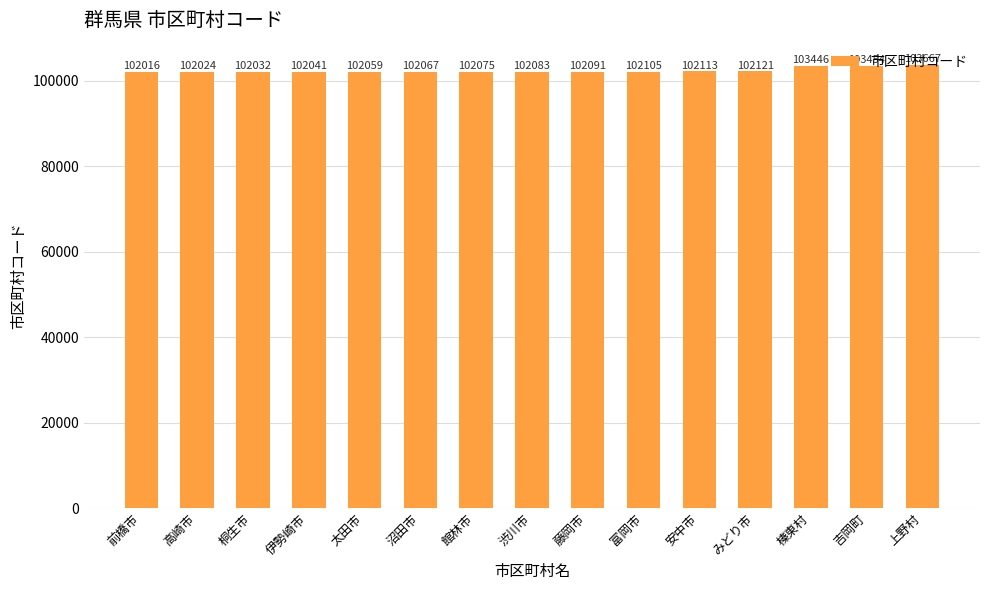

Reading left to right, list all the values displayed in this chart.

102016	102024	102032	102041	102059	102067	102075	102083	102091	102105	102113	102121	103446	103454	103667